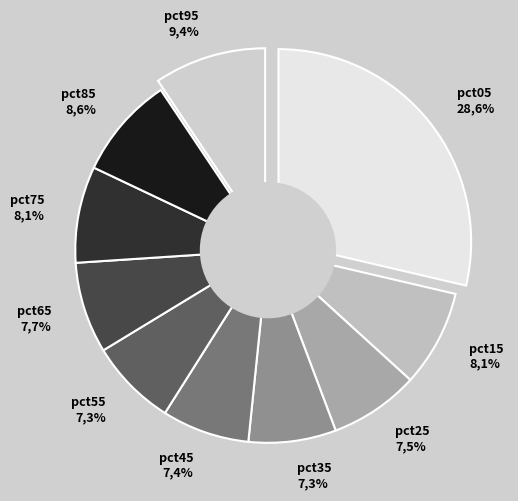

Count the number of slices in the pie.

10